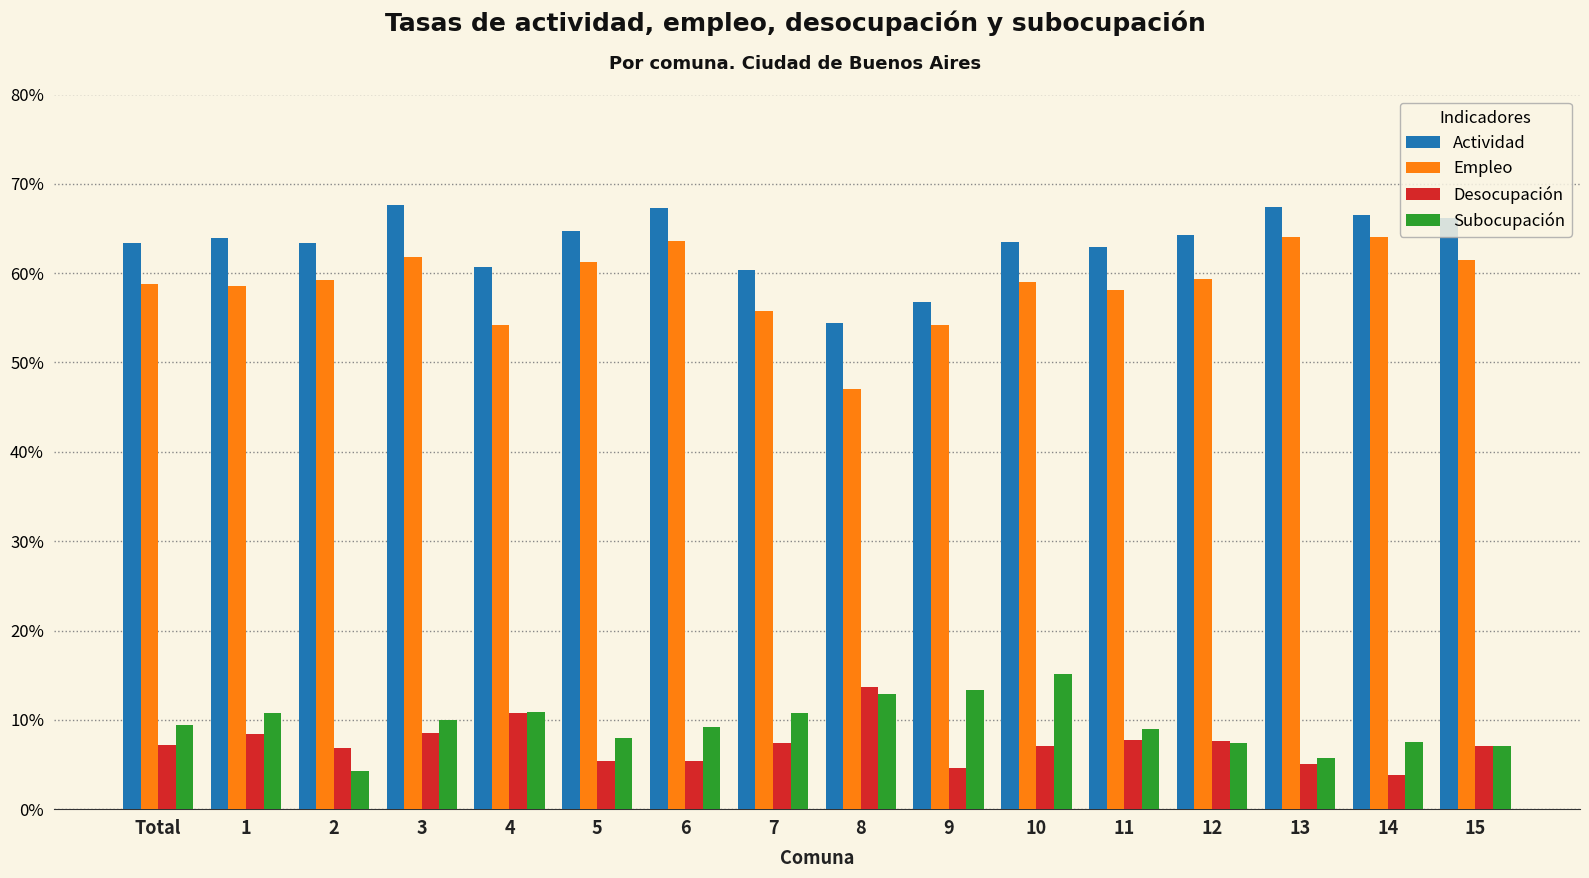

Which series has the largest total across all categories?

Actividad